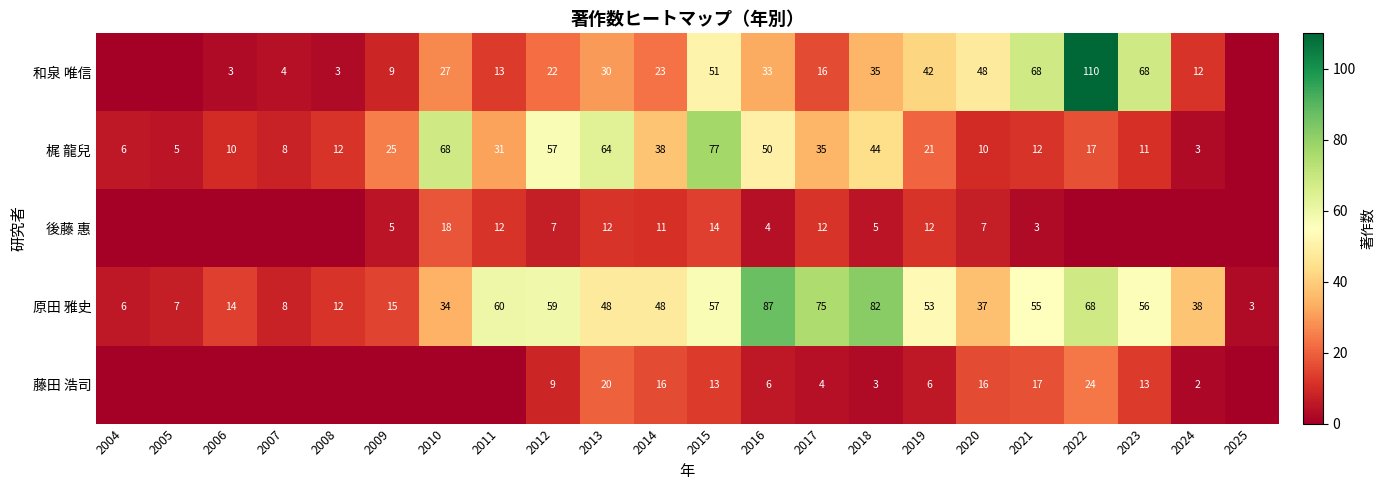

The 梶 龍兒 series shows 12 at 2021. True or false?

True